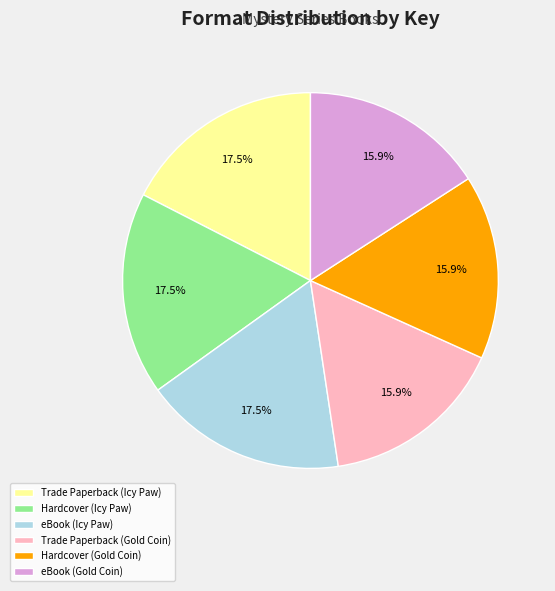

How many slices are in this pie chart?

6